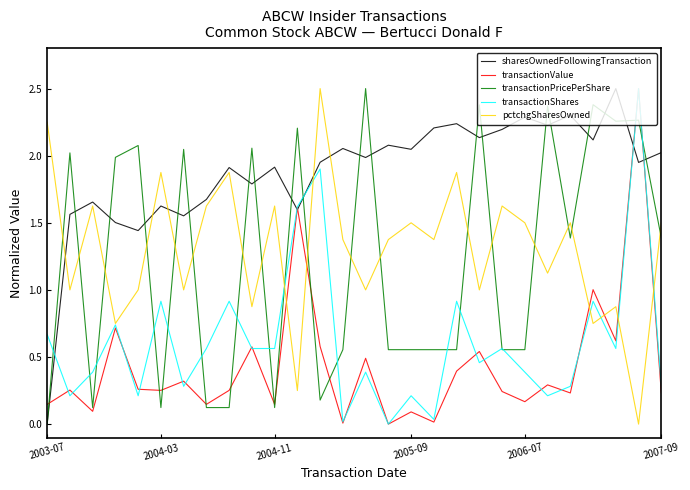

True or false: sharesOwnedFollowingTransaction and transactionValue intersect in this chart.

True